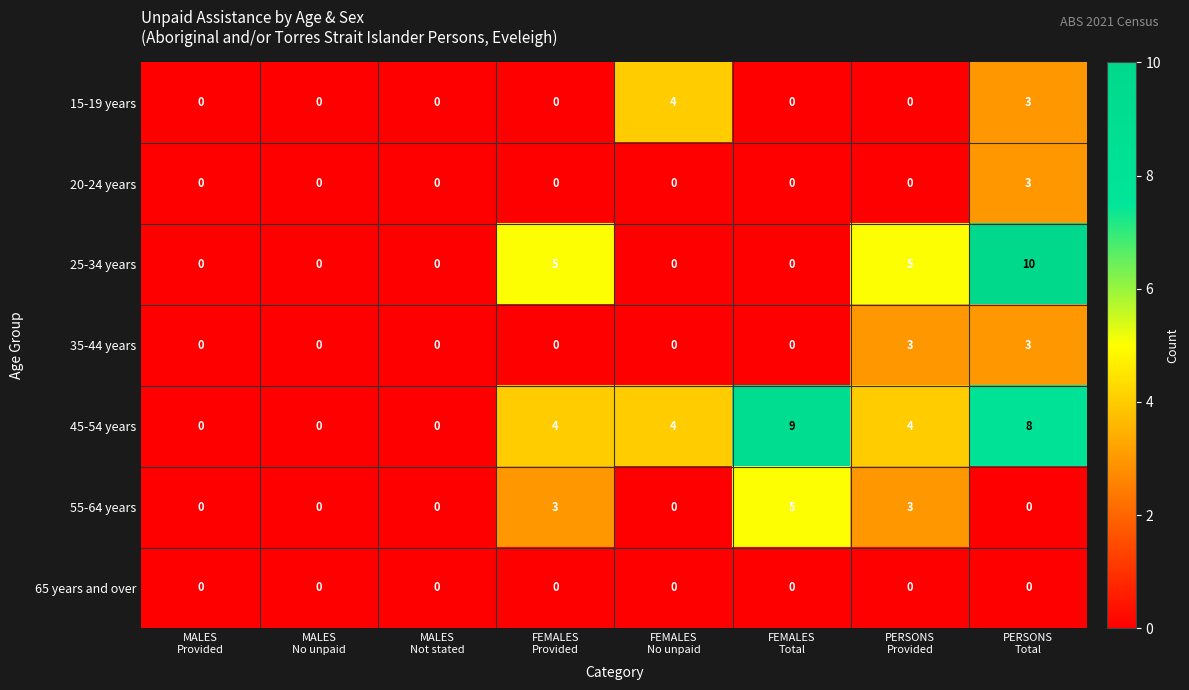

How many categories are shown in the chart?

8